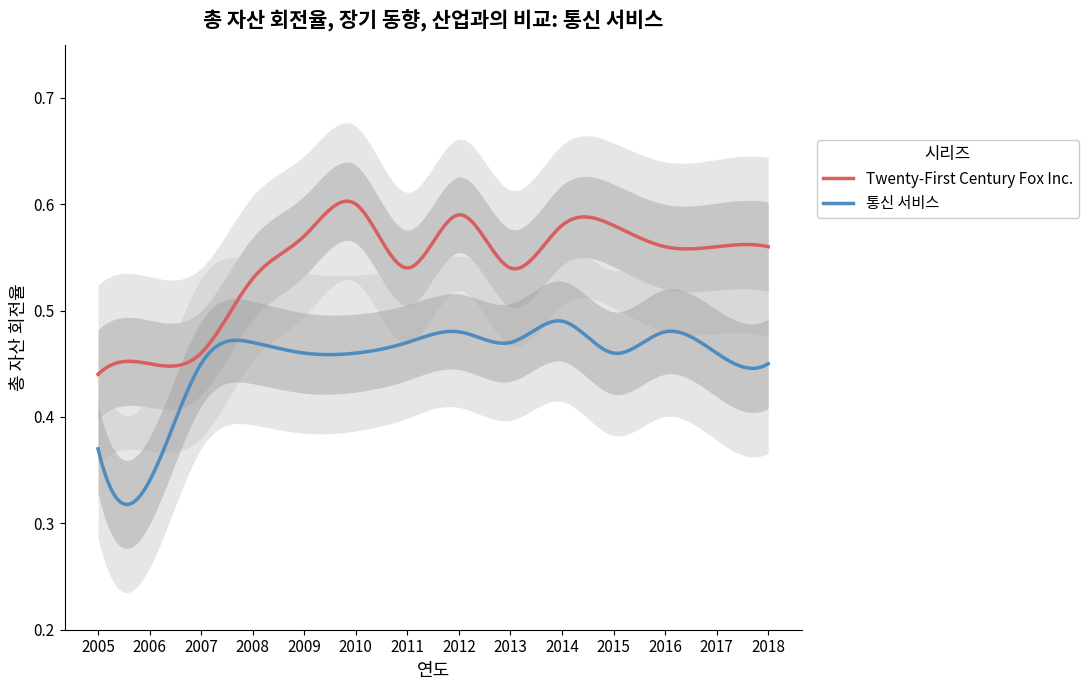

What is the difference between the maximum and minimum values in the 통신 서비스 series?

0.1